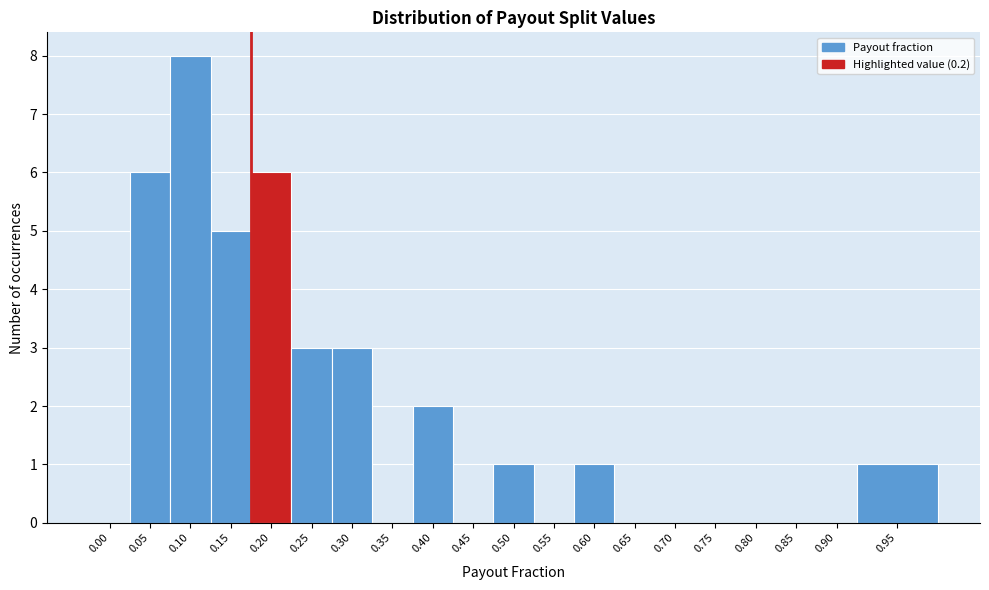

Reading left to right, what are all the values shown in this chart?

0.00=0	0.05=6	0.10=8	0.15=5	0.20=6	0.25=3	0.30=3	0.35=0	0.40=2	0.45=0	0.50=1	0.55=0	0.60=1	0.65=0	0.70=0	0.75=0	0.80=0	0.85=0	0.90=0	0.95=1